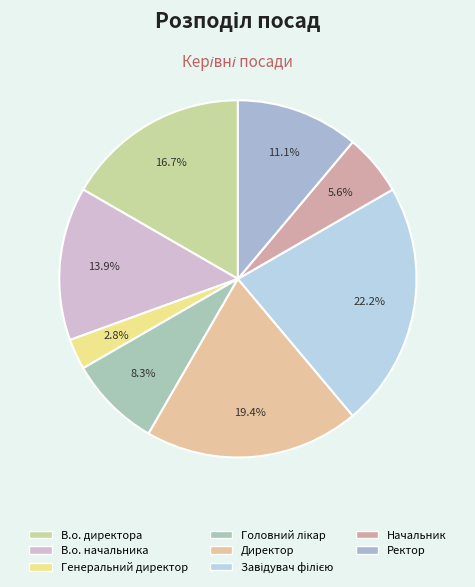

Does any single category account for the majority?

No